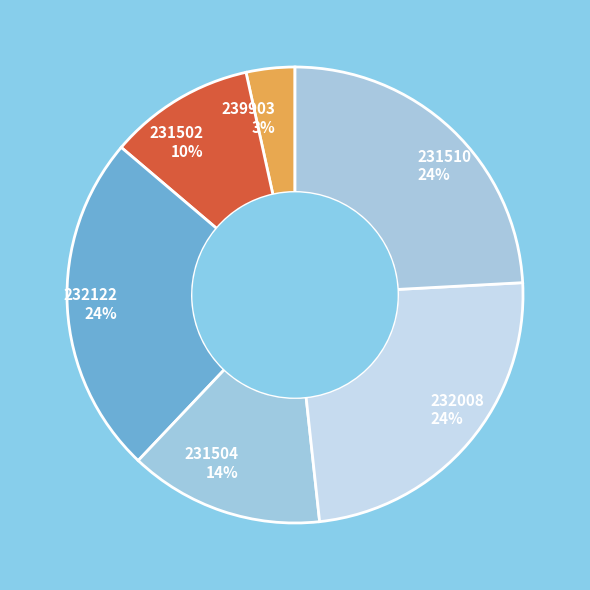

How many slices are in this pie chart?

6